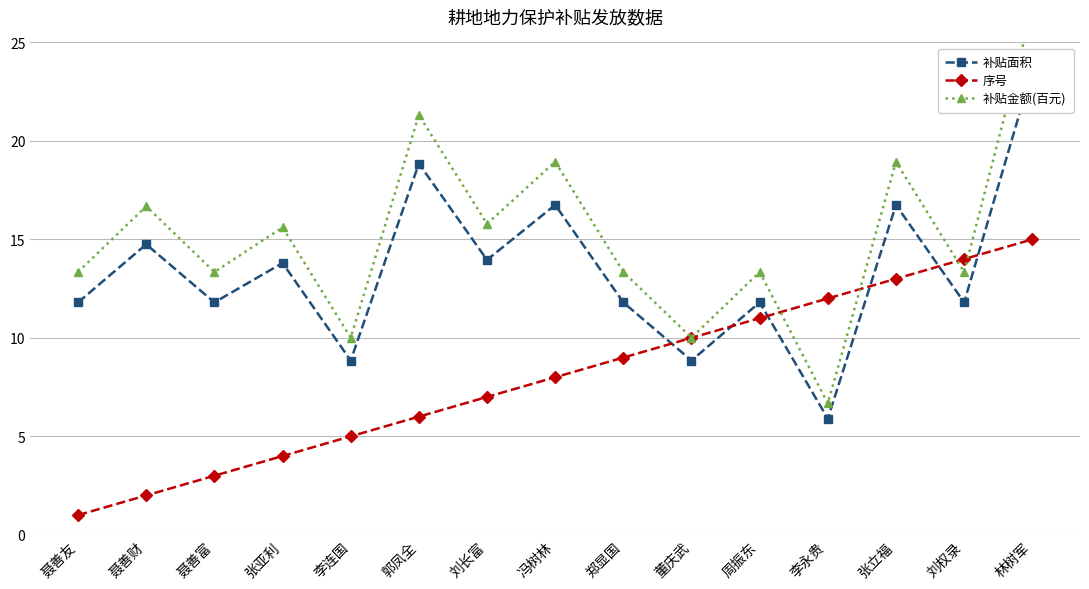

True or false: 补贴面积 and 补贴金额(百元) cross at least once.

False